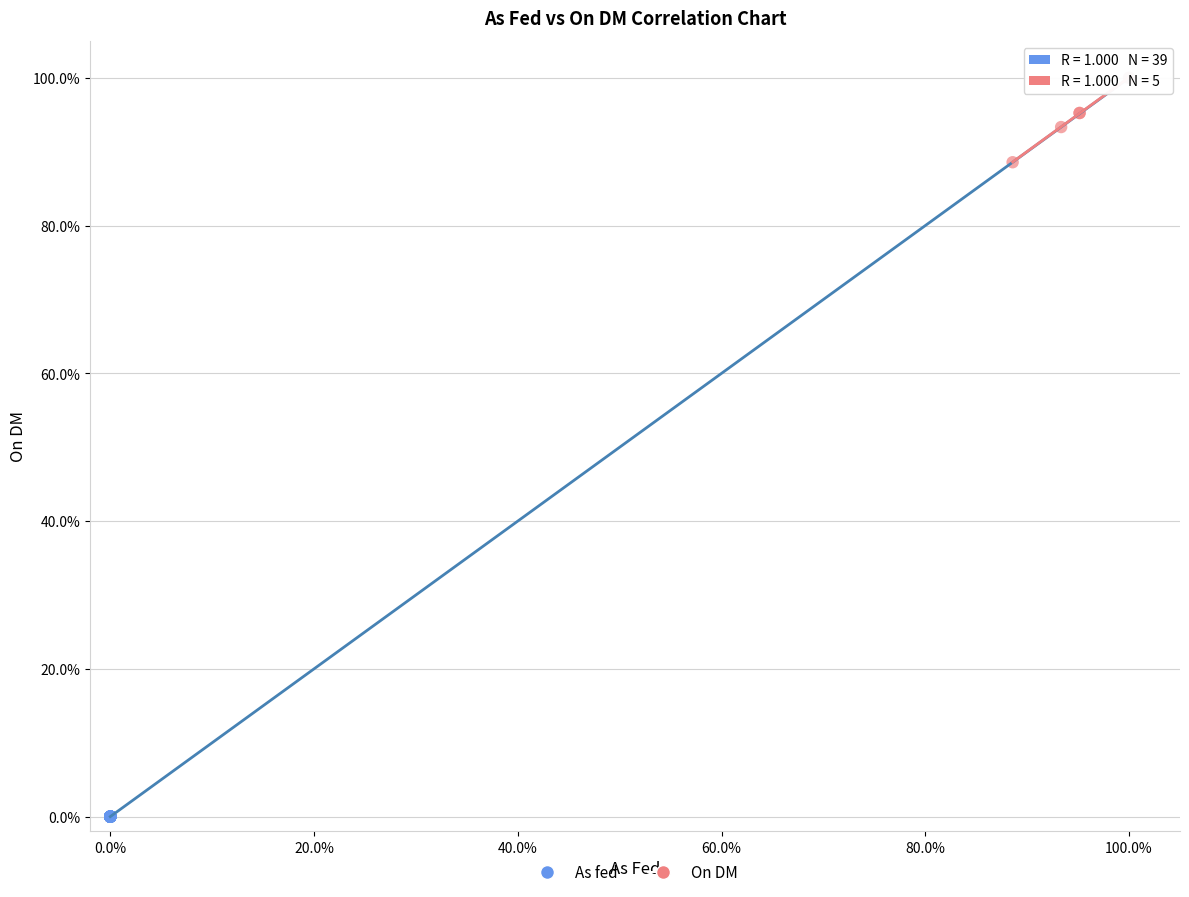

Which series has the largest Y range (max minus min)?

As fed